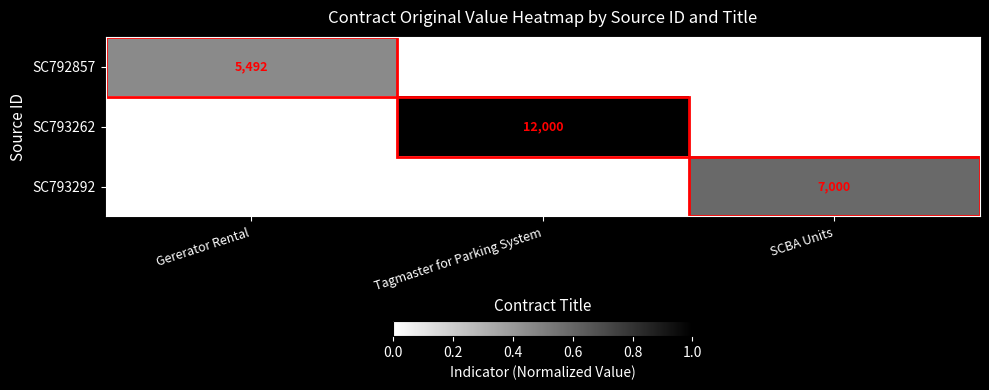

True or false: SC793262 has a value of 21165 at Tagmaster for Parking System.

False